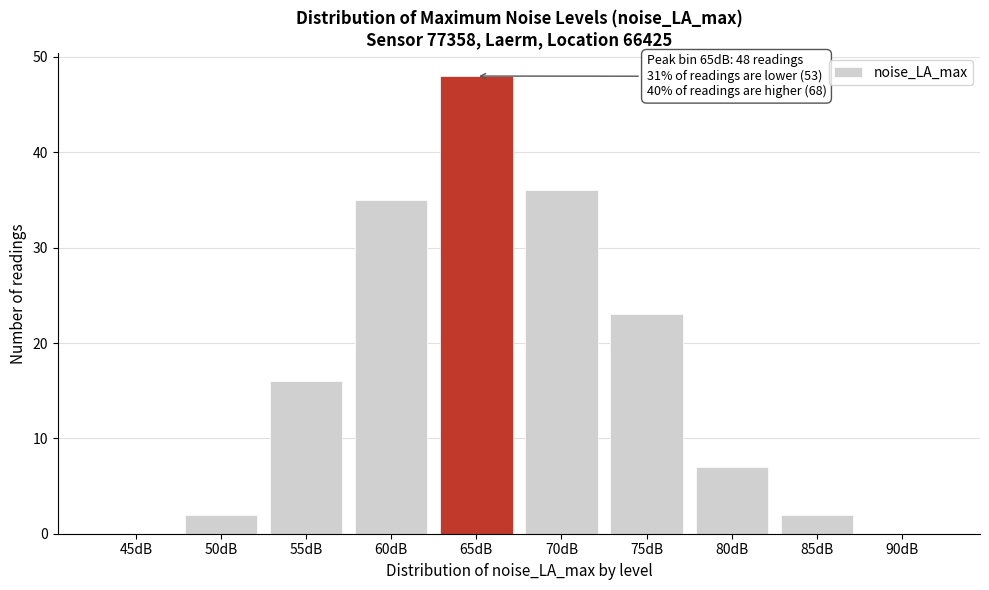

Reading left to right, extract all data points from this chart.

45dB=0	50dB=2	55dB=16	60dB=35	65dB=48	70dB=36	75dB=23	80dB=7	85dB=2	90dB=0